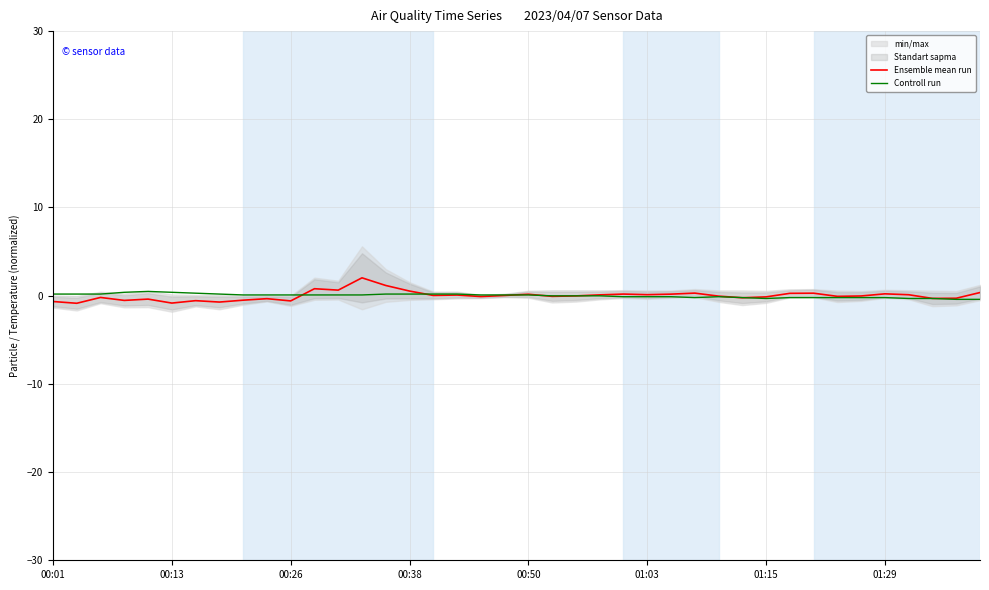

What is the value of the Controll run point at the 1st from the left?

0.2